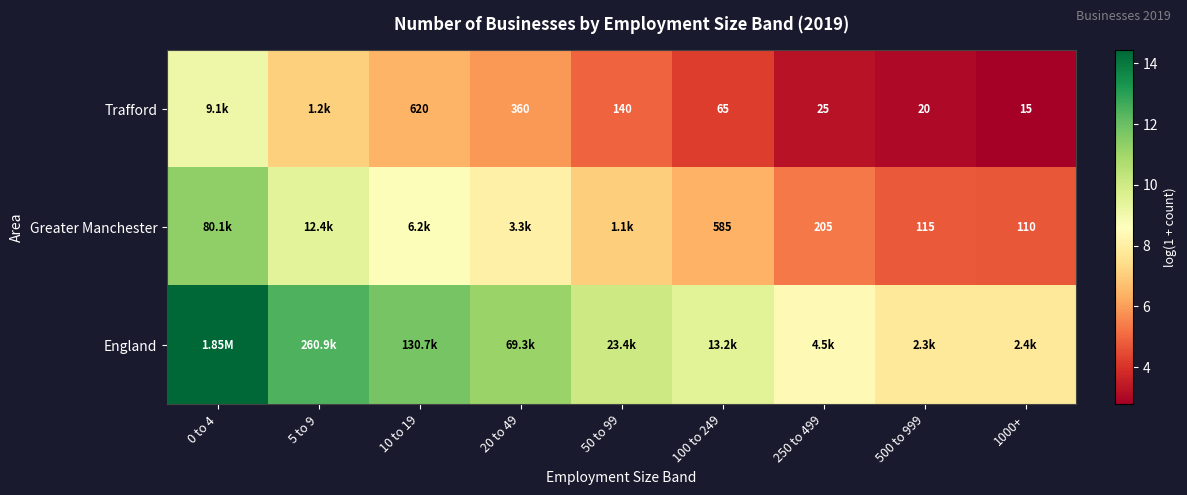

At how many categories does at least one series exceed 6?

9